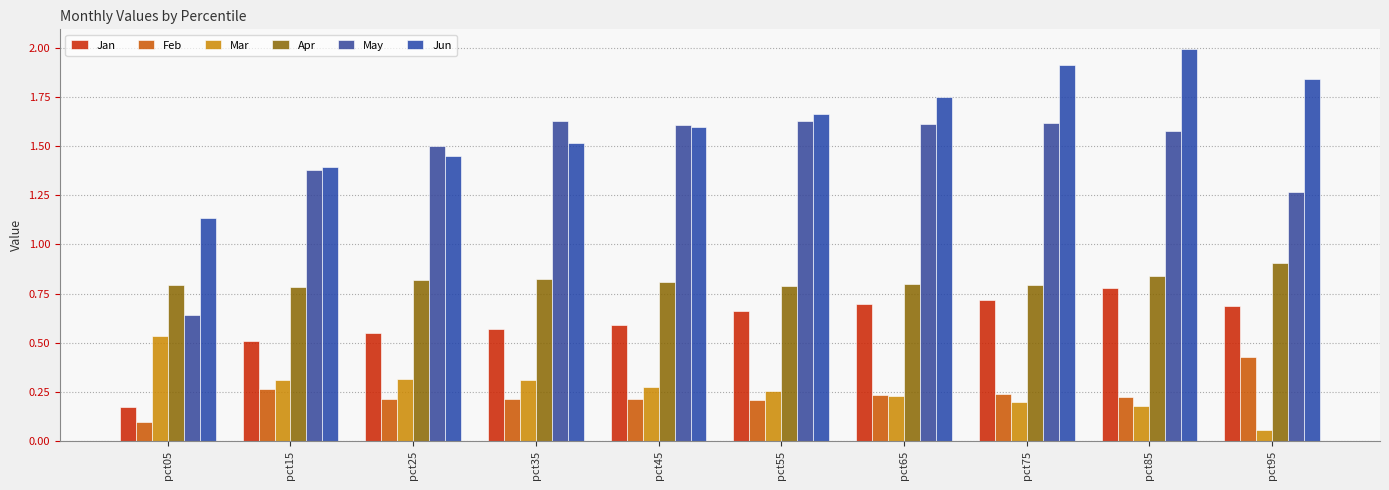

What is the sum of the Apr values at pct75 and pct85?

1.6